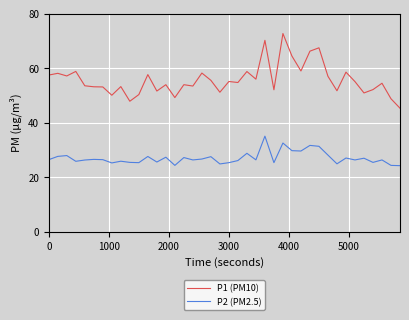

True or false: P2 (PM2.5) and P1 (PM10) cross at least once.

False